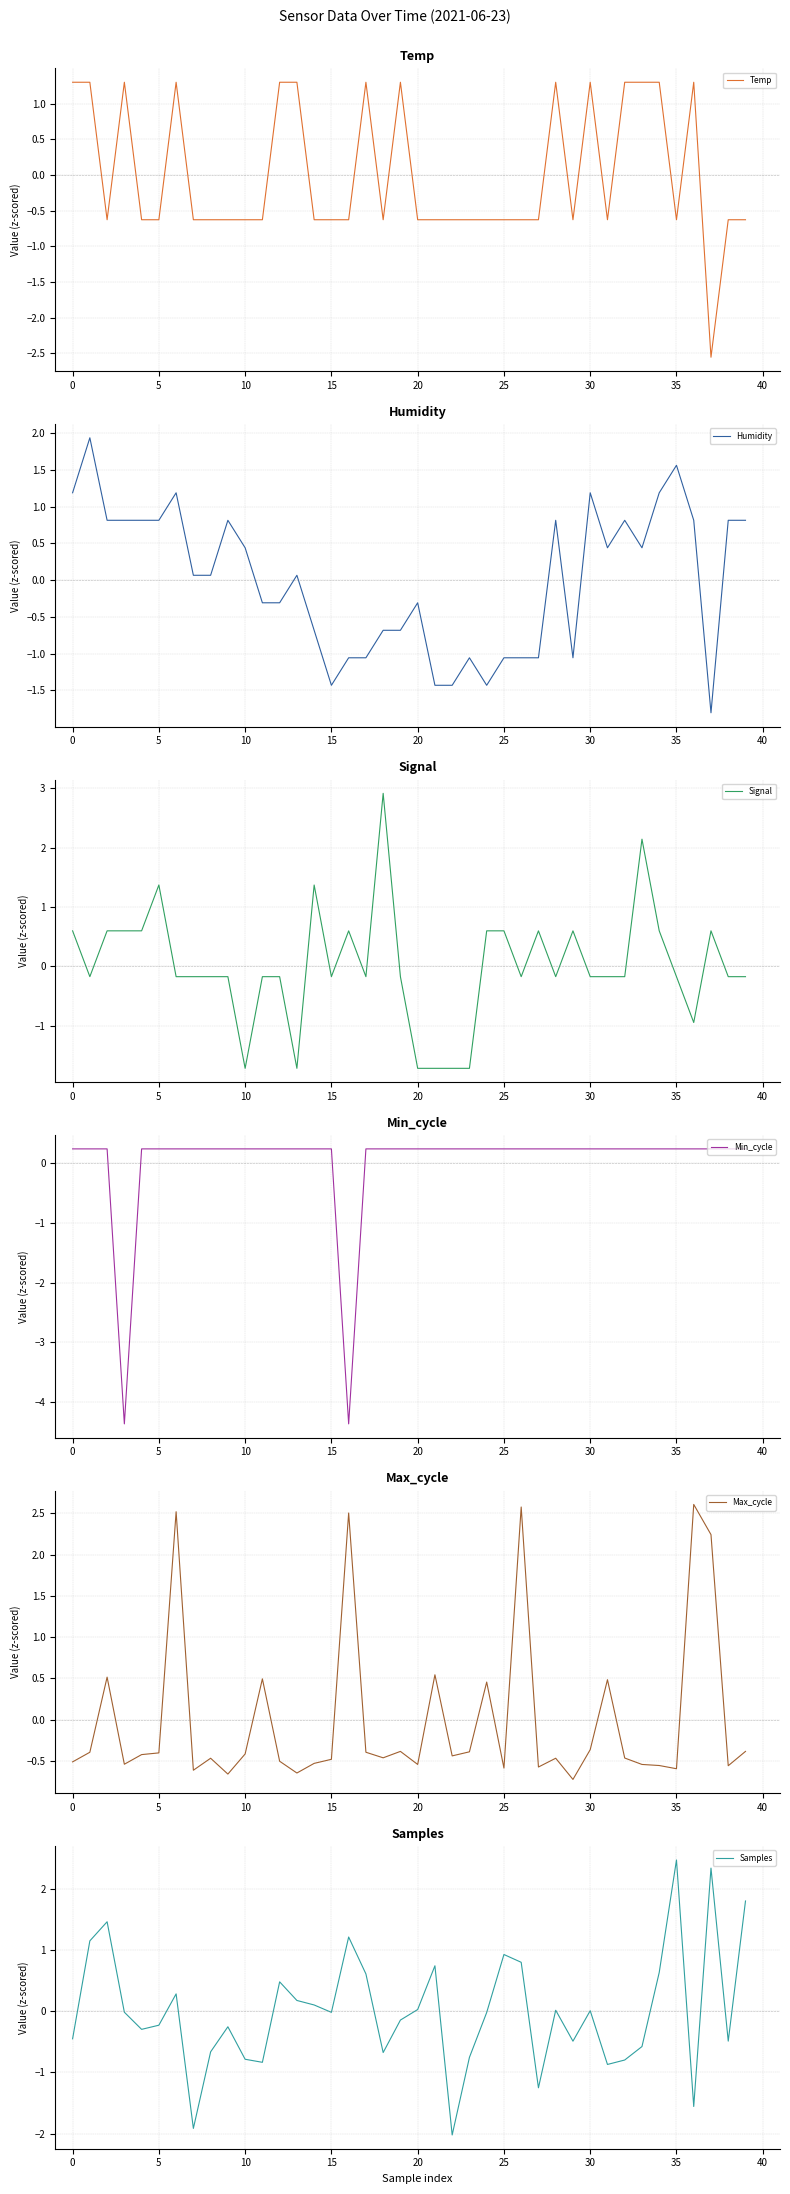

True or false: Max_cycle has a value of -0.2 at 35.

False